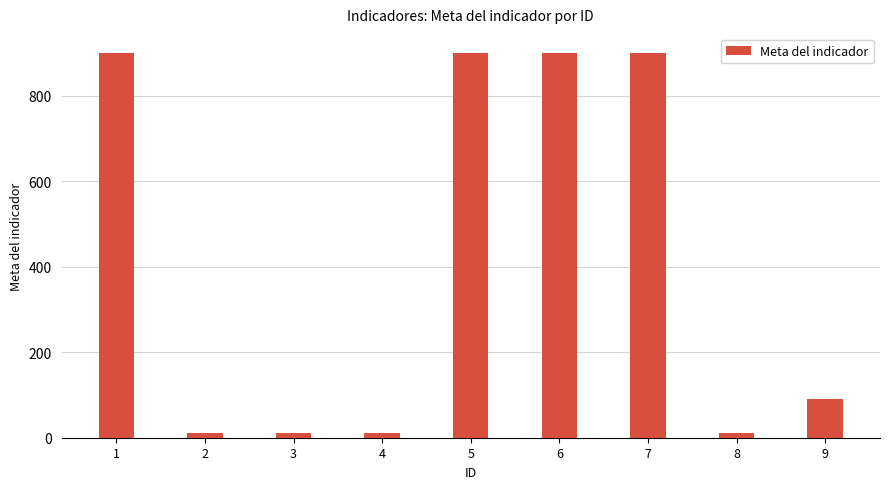

What is the difference between the values at 3 and 5?

888